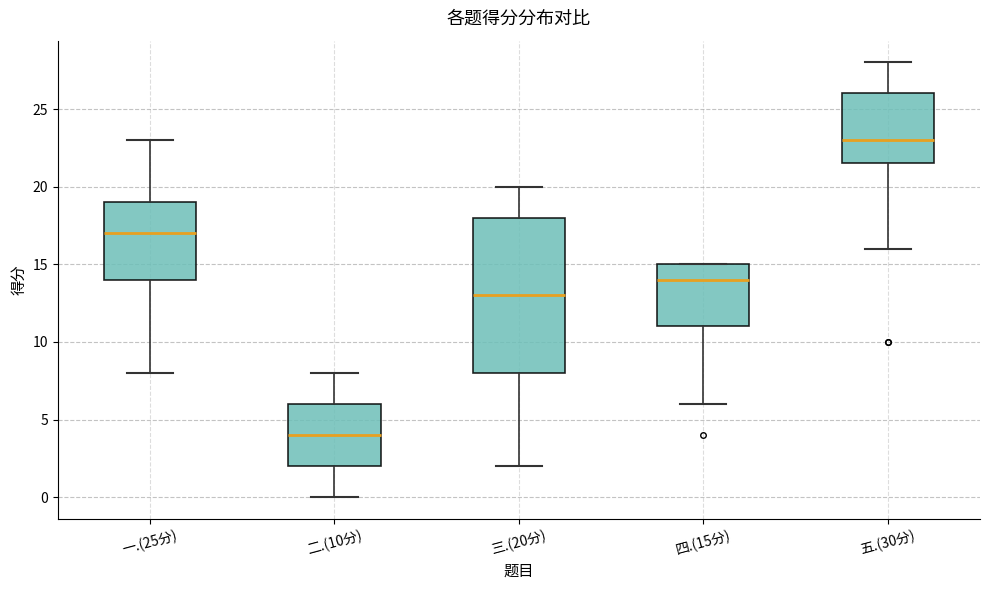

Which box has the lowest median line?

二.(10分)